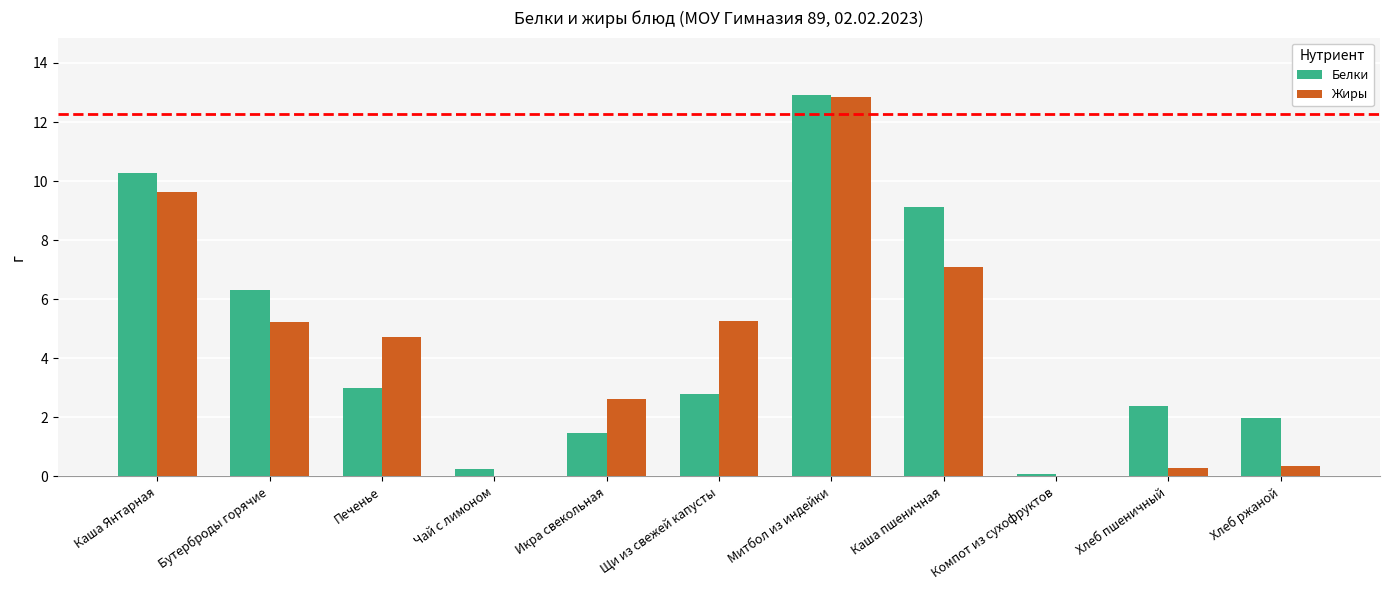

What is the sum of all Белки values?

50.6